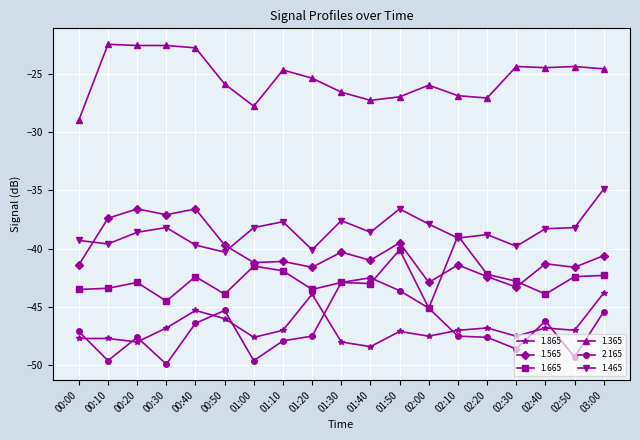

What is the difference between the maximum and minimum values in the 1.565 series?

6.7